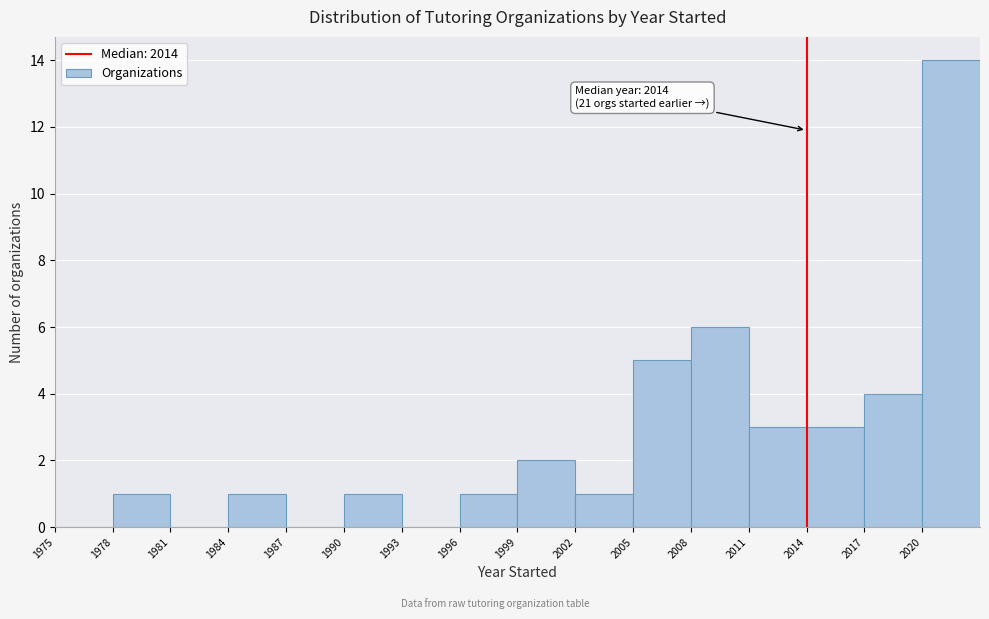

Over which range of the x-axis is the bar tallest?

2020 to 2023